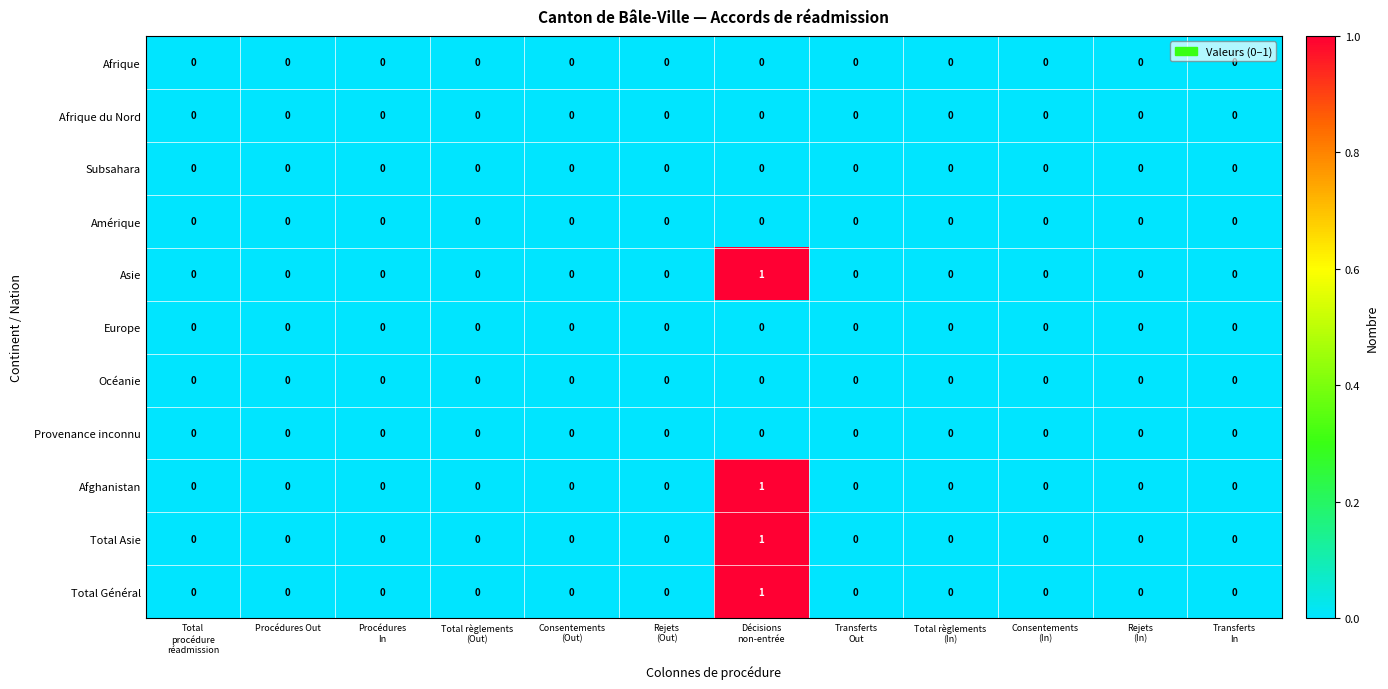

How many data points does each series have?

12